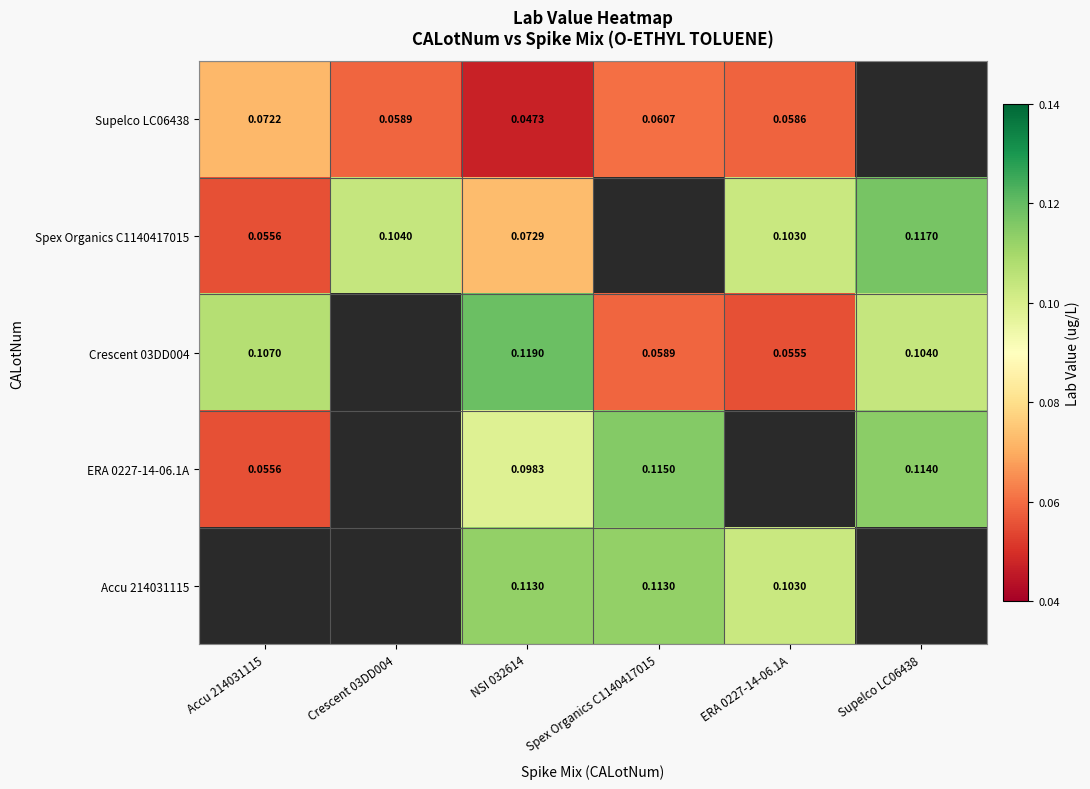

Is the value of Crescent 03DD004 at ERA 0227-14-06.1A greater than the value of Supelco LC06438 at Accu 214031115?

No